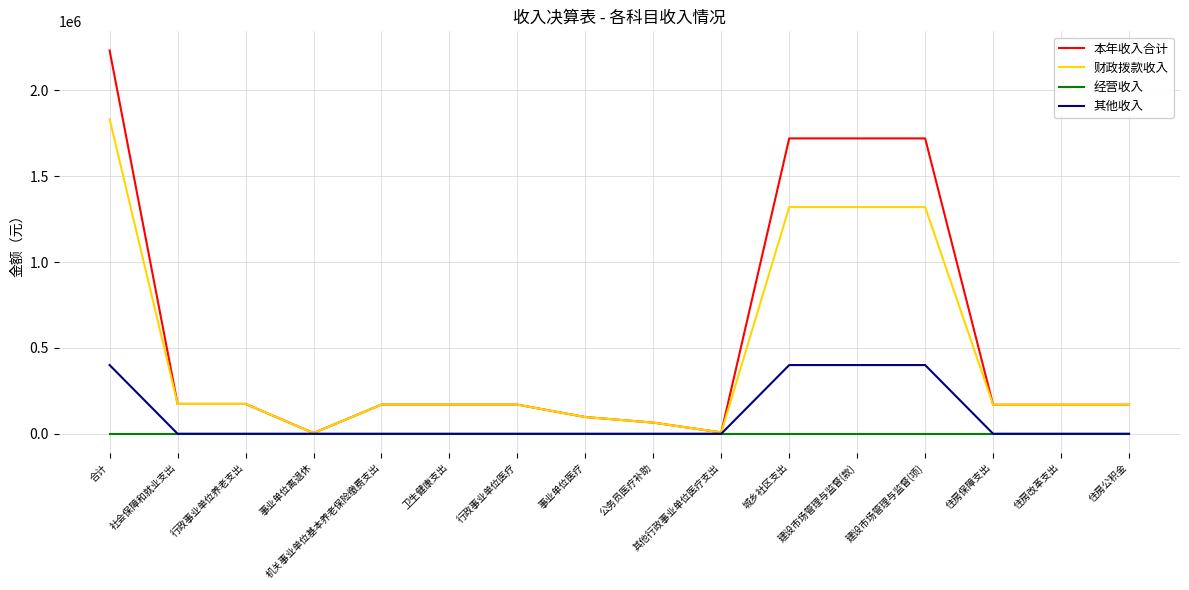

How many categories are shown in the chart?

16